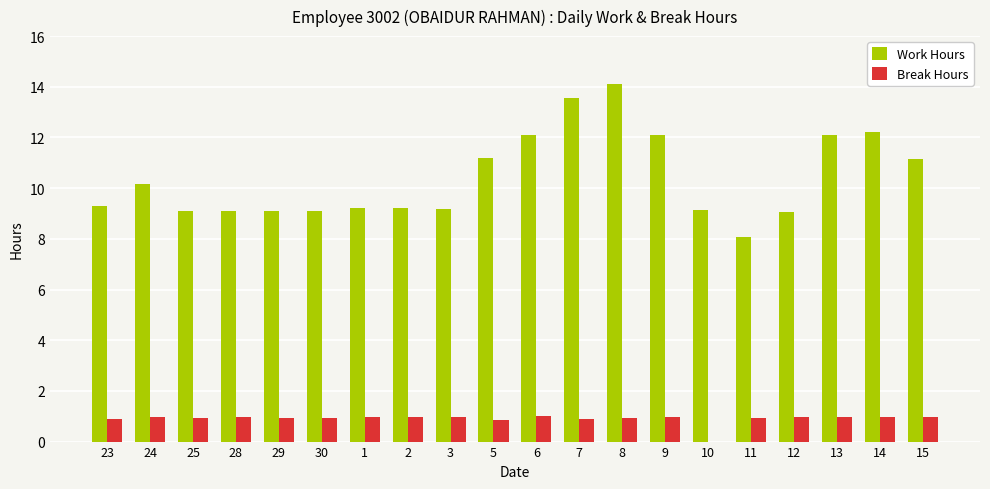

Is it true that Work Hours equals 9.2 at 10?

True